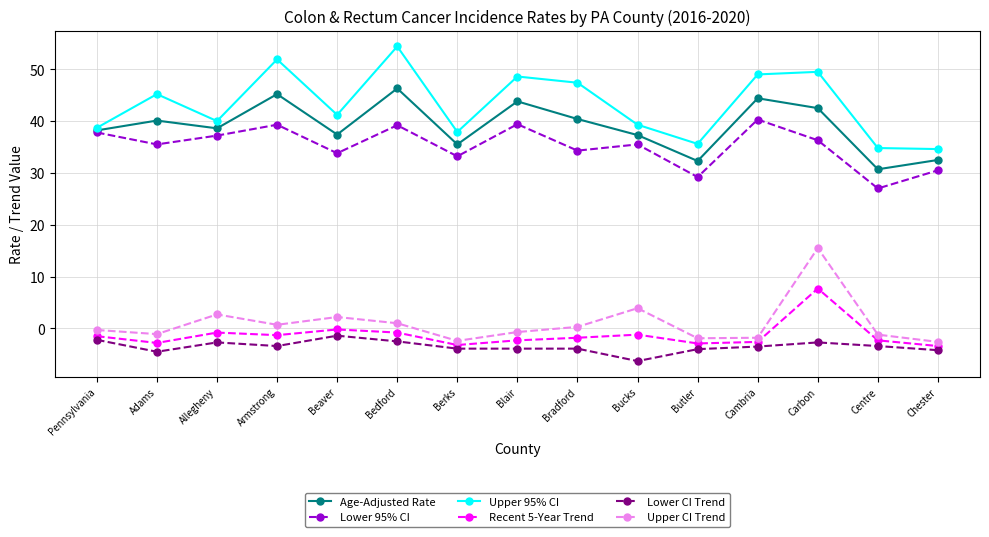

What are all the series names shown in the legend?

Age-Adjusted Rate, Lower 95% CI, Upper 95% CI, Recent 5-Year Trend, Lower CI Trend, Upper CI Trend